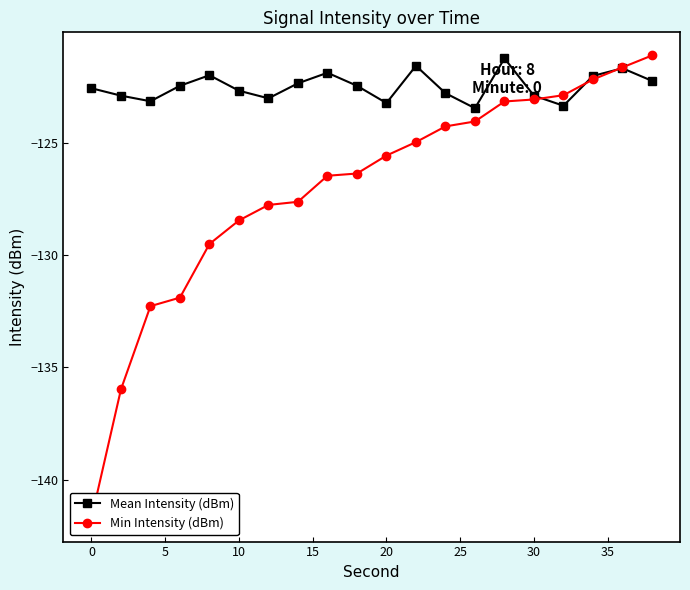

How many interior local valleys does the Mean Intensity (dBm) series have?

5